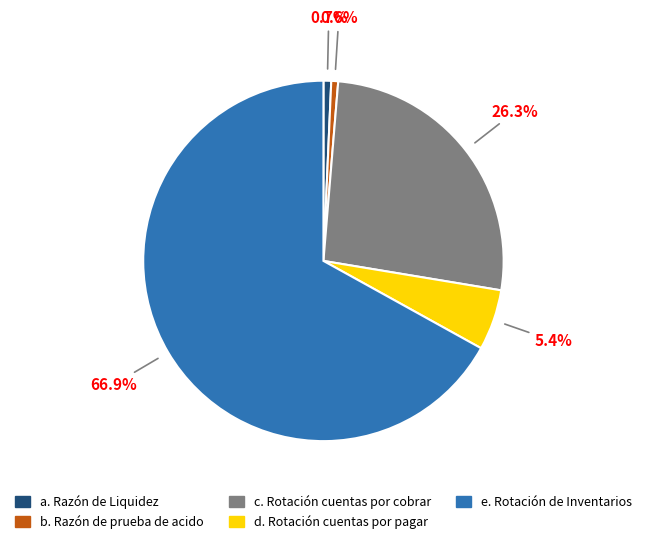

To the nearest percent, what is the combined percentage of e. Rotación de Inventarios and d. Rotación cuentas por pagar?

72%